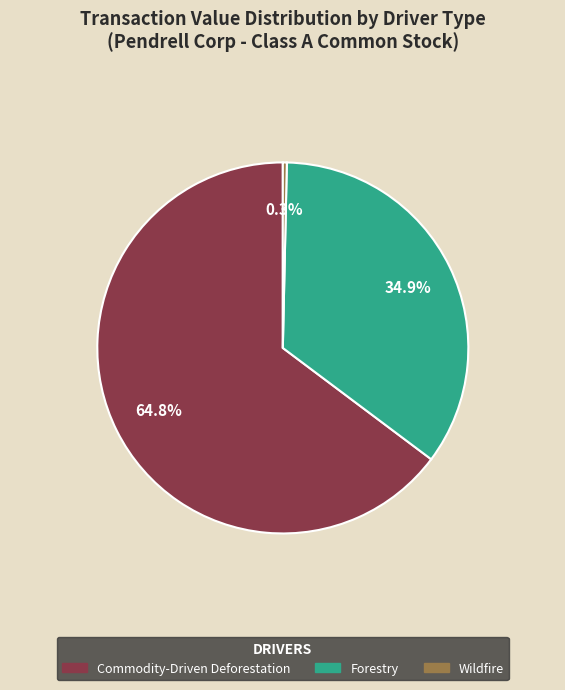

Is there any slice that represents more than half of the pie?

Yes